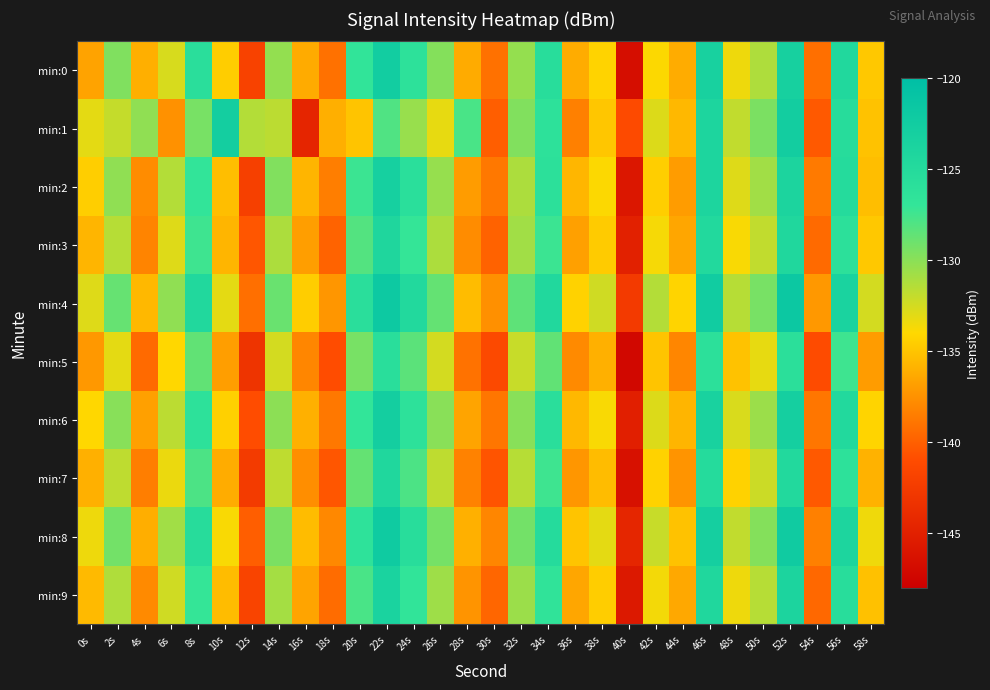

Which category has the lowest value across all series?

40s